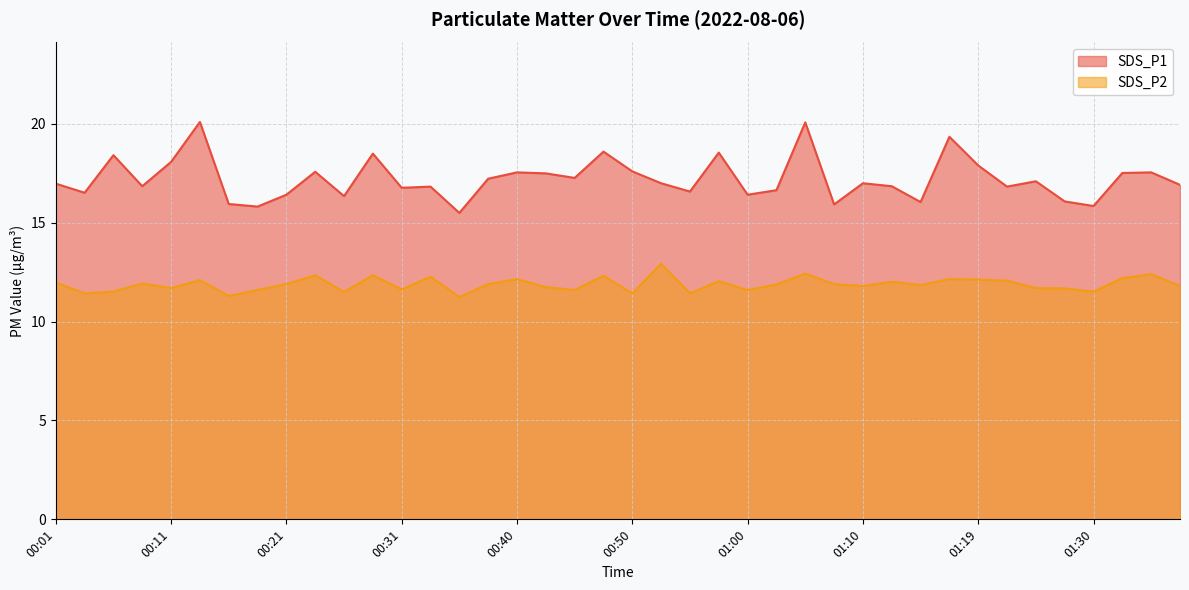

What is the maximum value for SDS_P1?

20.1